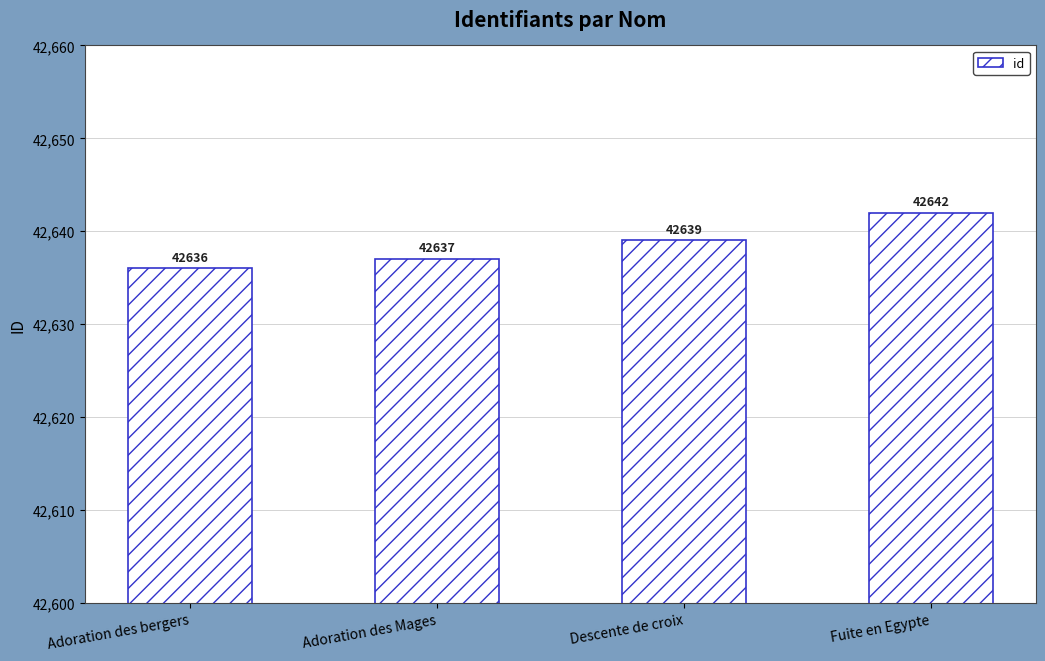

What is the sum of the values at Adoration des bergers and Descente de croix?

85275